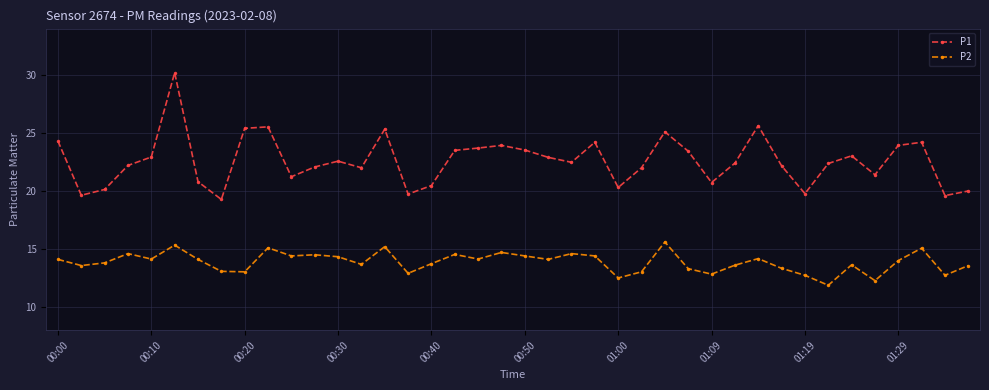

True or false: P2 and P1 cross at least once.

False